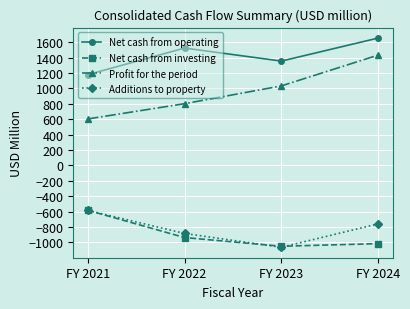

How many Net cash from operating values are between 1355 and 1654?

3